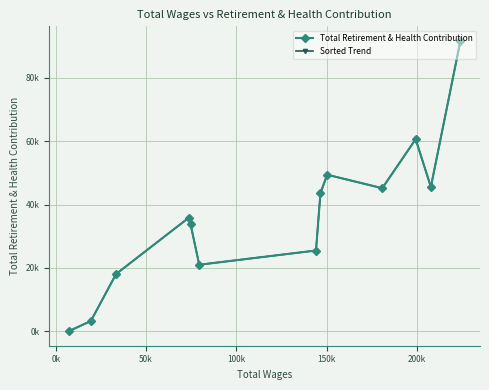

Rank the series by their maximum value, from highest to lowest.

Total Retirement & Health Contribution, Sorted Trend